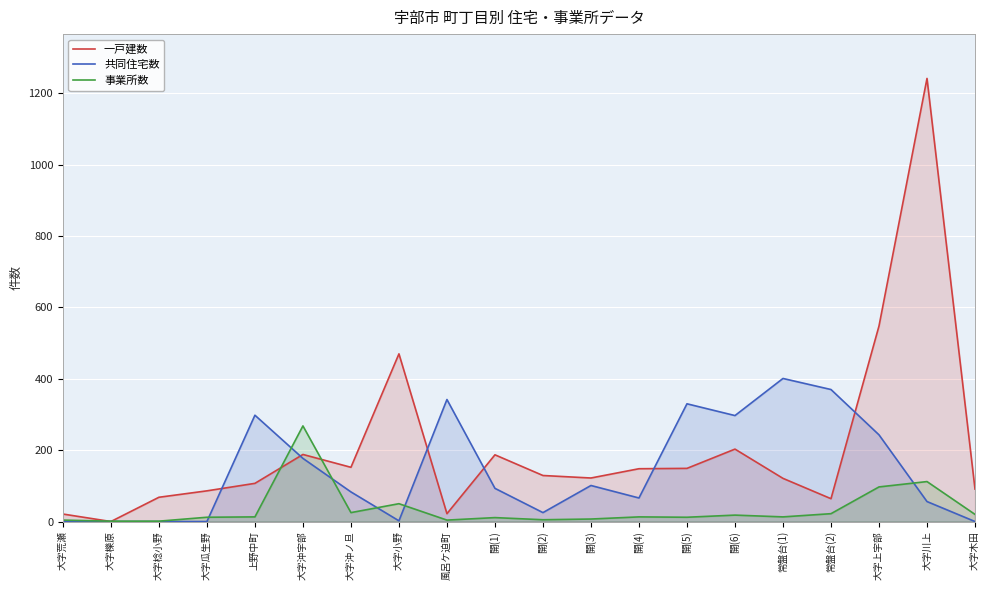

How many intersections are there between 一戸建数 and 事業所数?

4